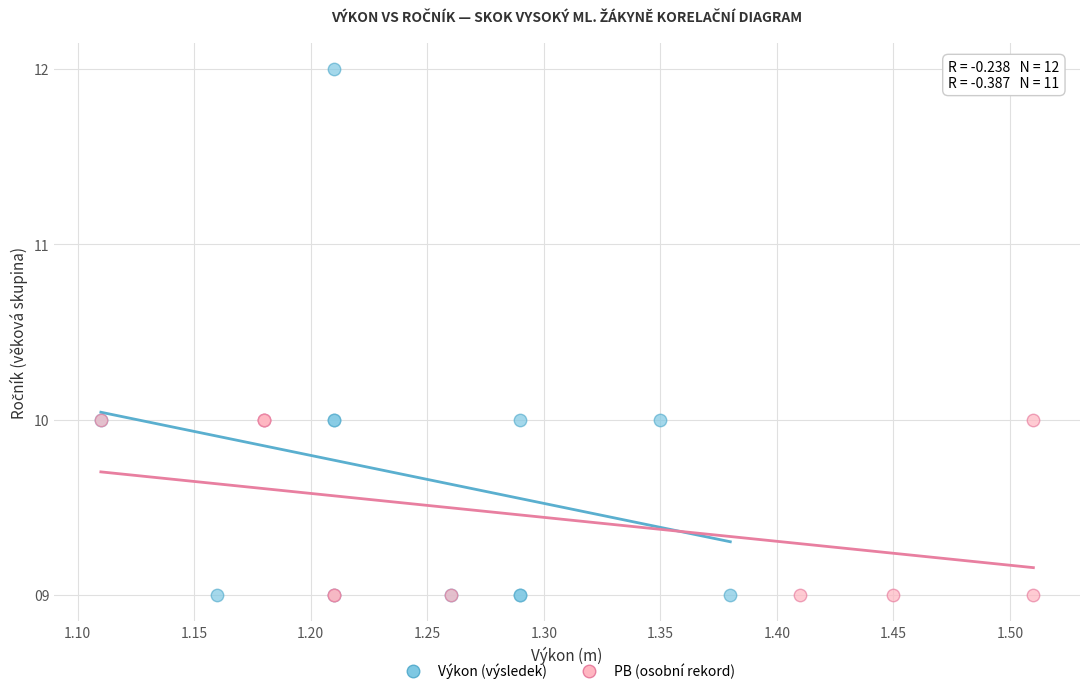

Which series has the largest Y range (max minus min)?

Výkon (výsledek)